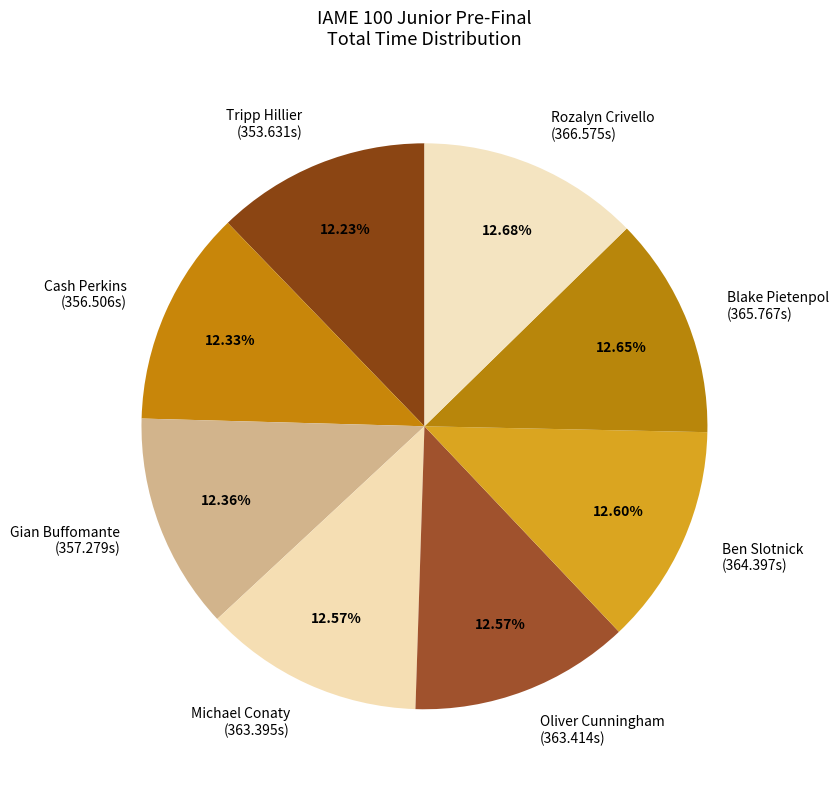

To the nearest percent, what is the combined percentage of Gian Buffomante and Cash Perkins?

25%